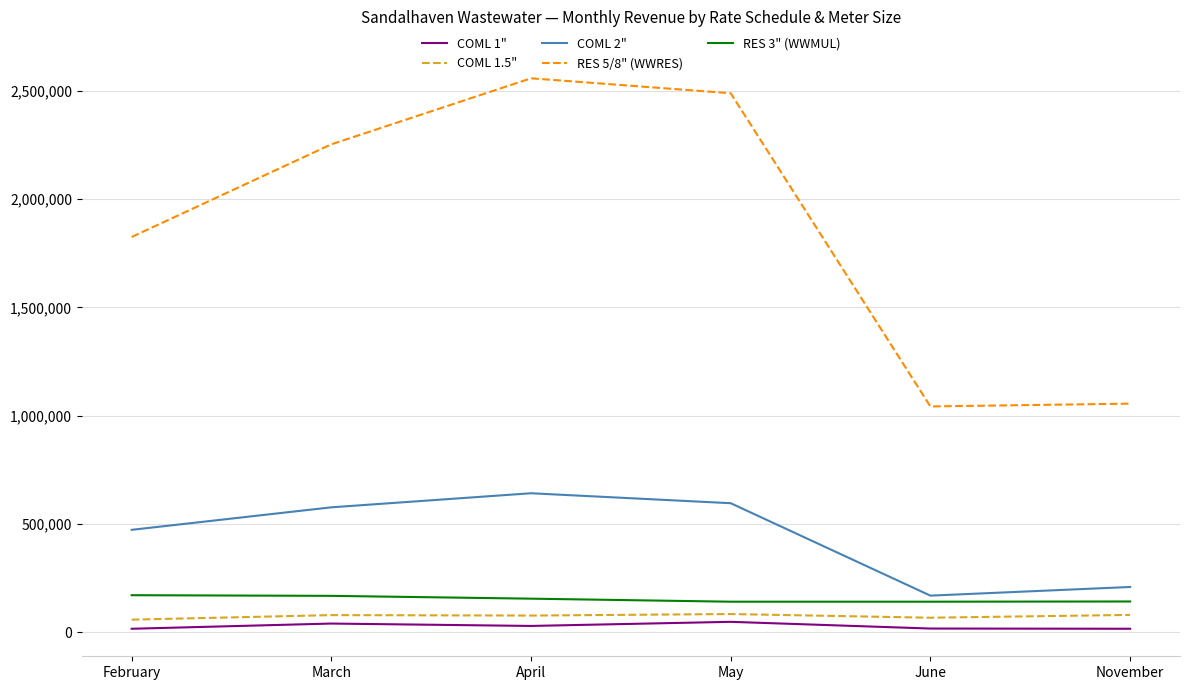

What is the difference between the second highest and second lowest values in the RES 5/8" (WWRES) series?

1434000